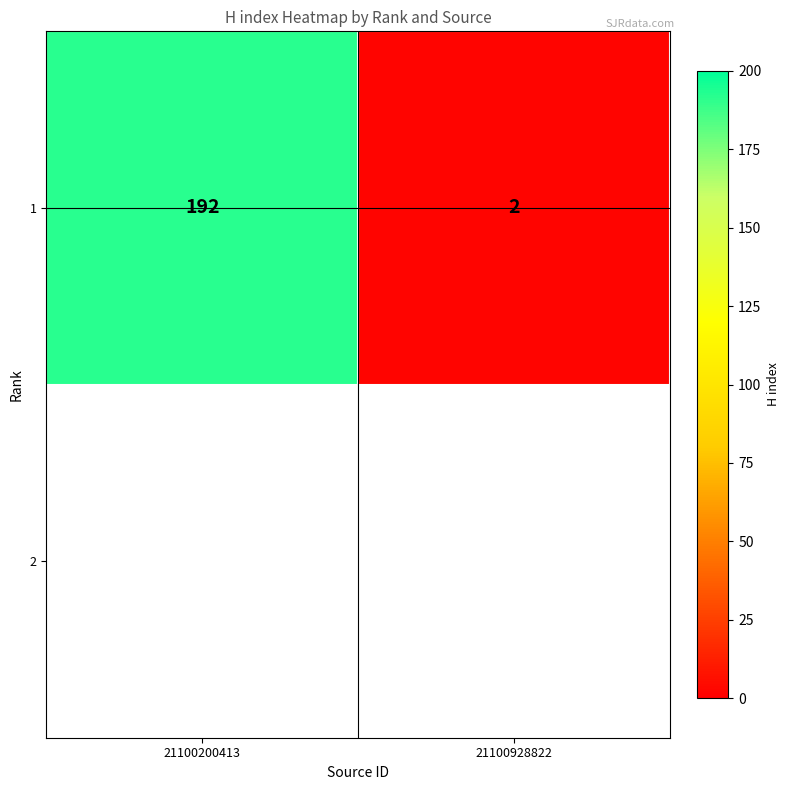

Count the values in the range 2 to 192.

2